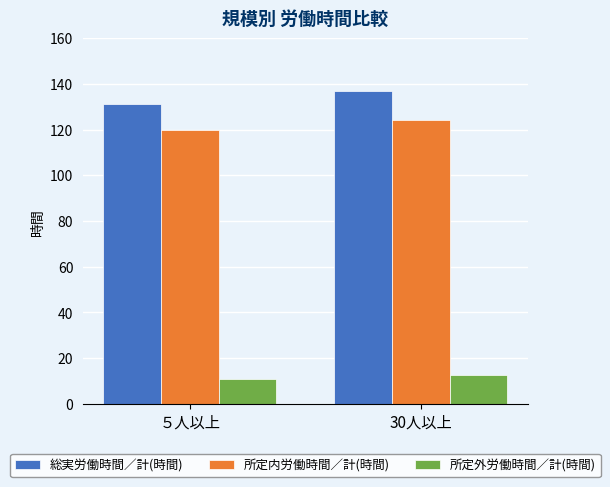

Which series has the largest range (max minus min)?

総実労働時間／計(時間)